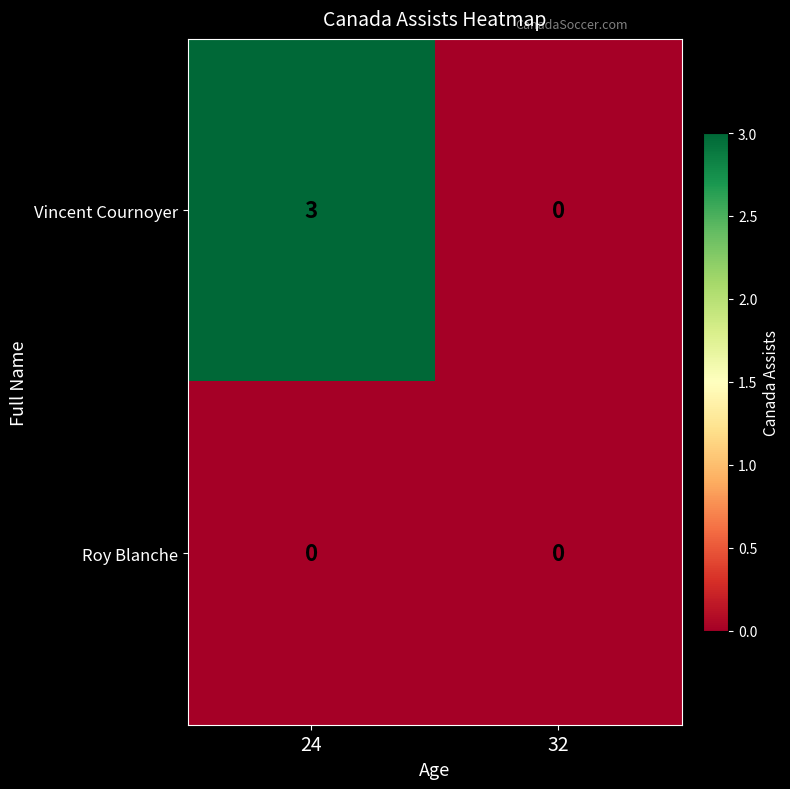

What is the difference between the maximum and minimum values in the Vincent Cournoyer series?

3